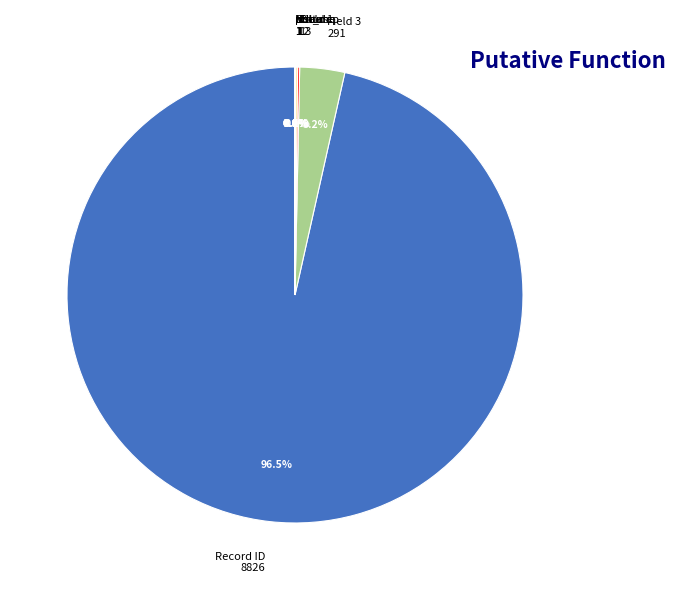

Is there a majority slice in this chart?

Yes